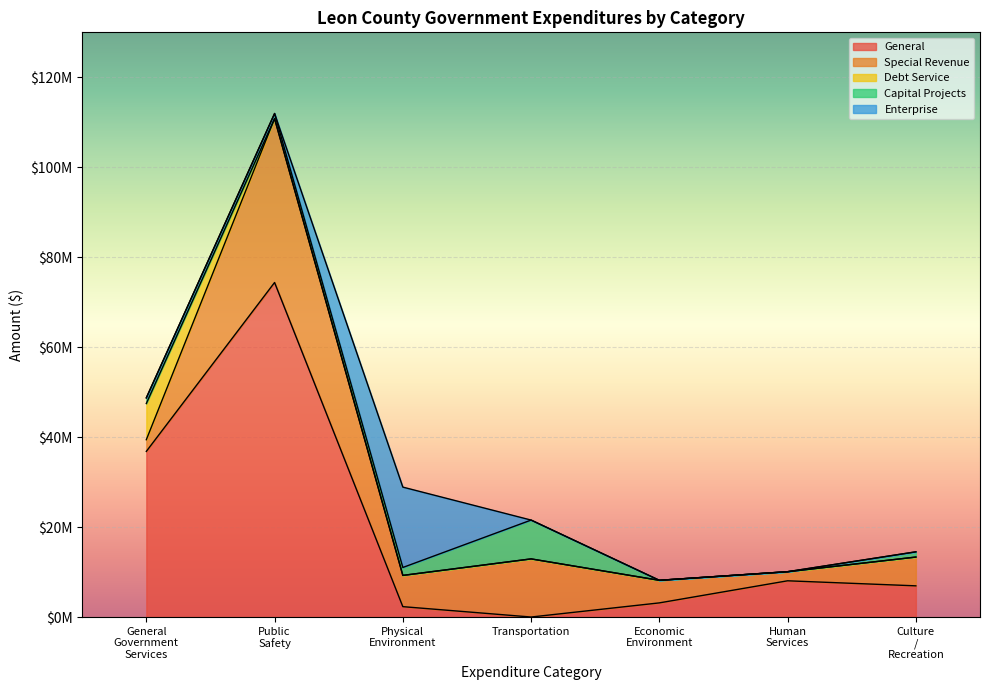

How many times do Capital Projects and Debt Service cross each other?

1